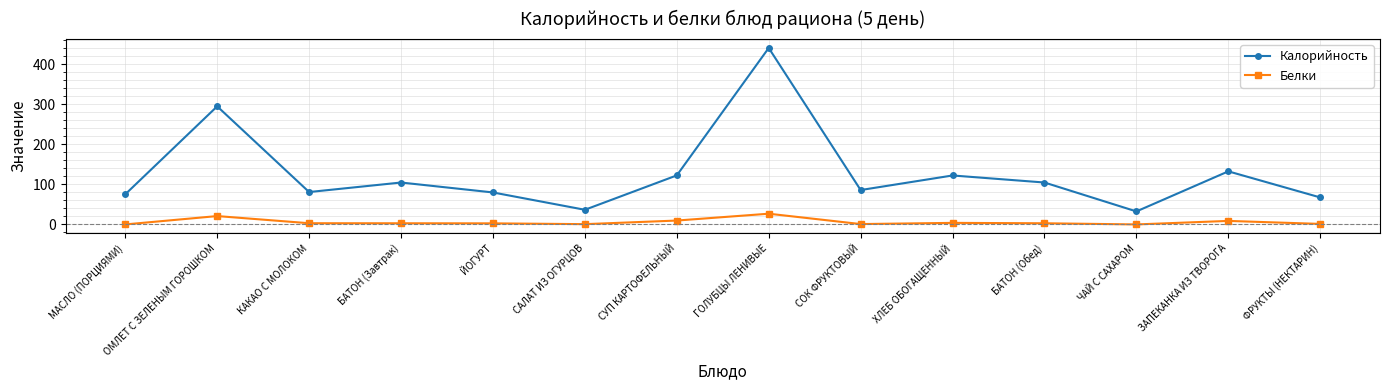

Which label corresponds to the largest value in the chart?

ГОЛУБЦЫ ЛЕНИВЫЕ